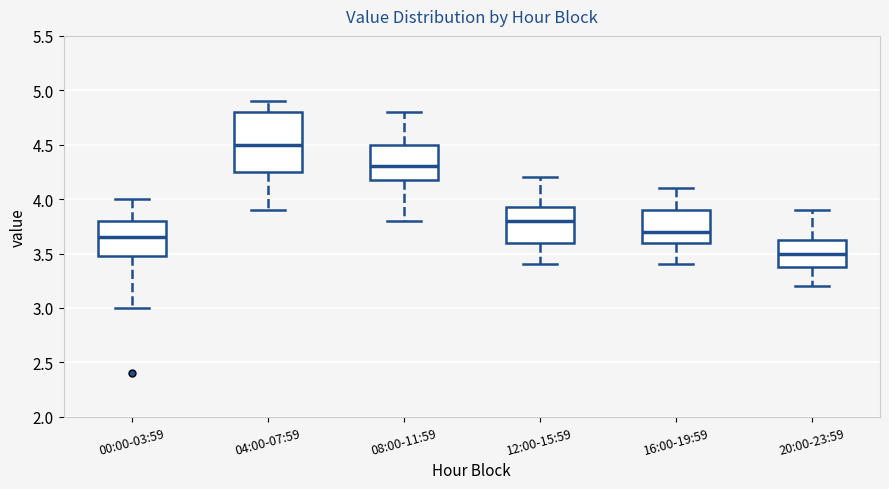

Reading left to right, read every box against the y-axis: the position of its median line, the range the box covers, and the ends of its whiskers. The values are not printed on the chart, so give them approximately, as read against the axis.

00:00-03:59: median 3.65, box 3.50 to 3.80, whiskers 3.00 to 4.00
04:00-07:59: median 4.50, box 4.25 to 4.80, whiskers 3.90 to 4.90
08:00-11:59: median 4.30, box 4.20 to 4.50, whiskers 3.80 to 4.80
12:00-15:59: median 3.80, box 3.60 to 3.95, whiskers 3.40 to 4.20
16:00-19:59: median 3.70, box 3.60 to 3.90, whiskers 3.40 to 4.10
20:00-23:59: median 3.50, box 3.40 to 3.65, whiskers 3.20 to 3.90